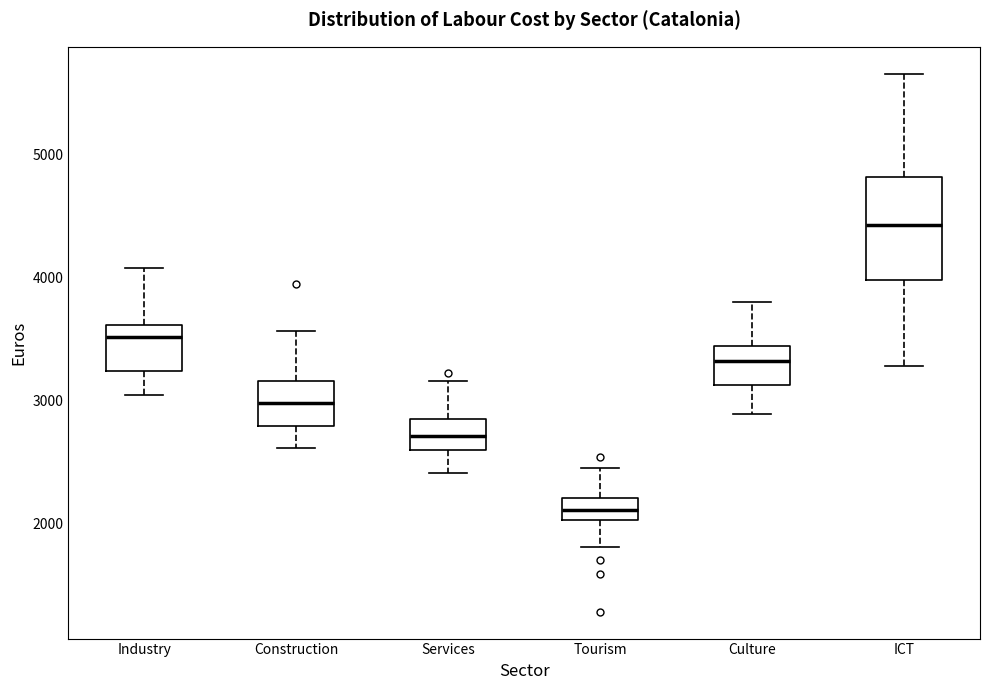

Reading left to right, read every box against the y-axis: the position of its median line, the range the box covers, and the ends of its whiskers. The values are not printed on the chart, so give them approximately, as read against the axis.

Industry: median 3500, box 3200 to 3600, whiskers 3000 to 4100
Construction: median 3000, box 2800 to 3200, whiskers 2600 to 3600
Services: median 2700, box 2600 to 2800, whiskers 2400 to 3200
Tourism: median 2100, box 2000 to 2200, whiskers 1800 to 2500
Culture: median 3300, box 3100 to 3400, whiskers 2900 to 3800
ICT: median 4400, box 4000 to 4800, whiskers 3300 to 5700